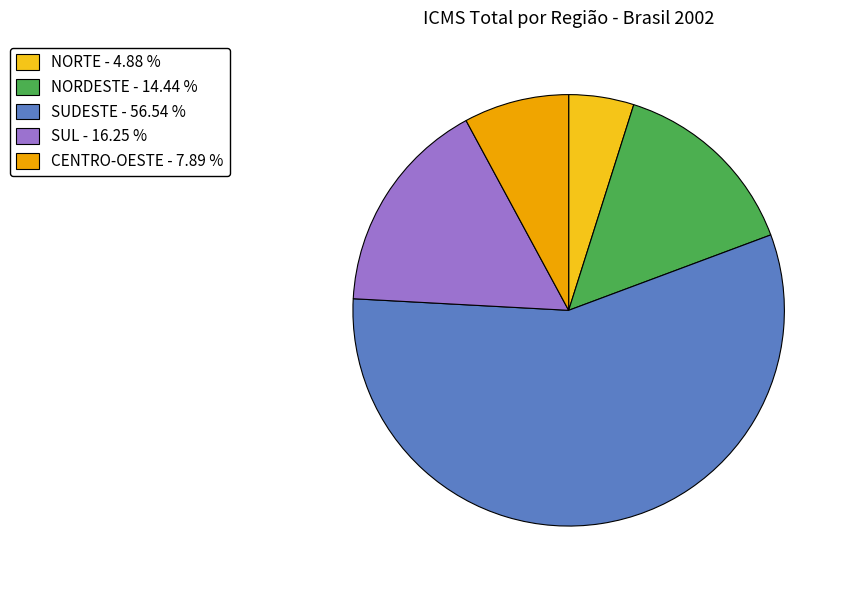

Which category has the biggest portion of the pie?

SUDESTE